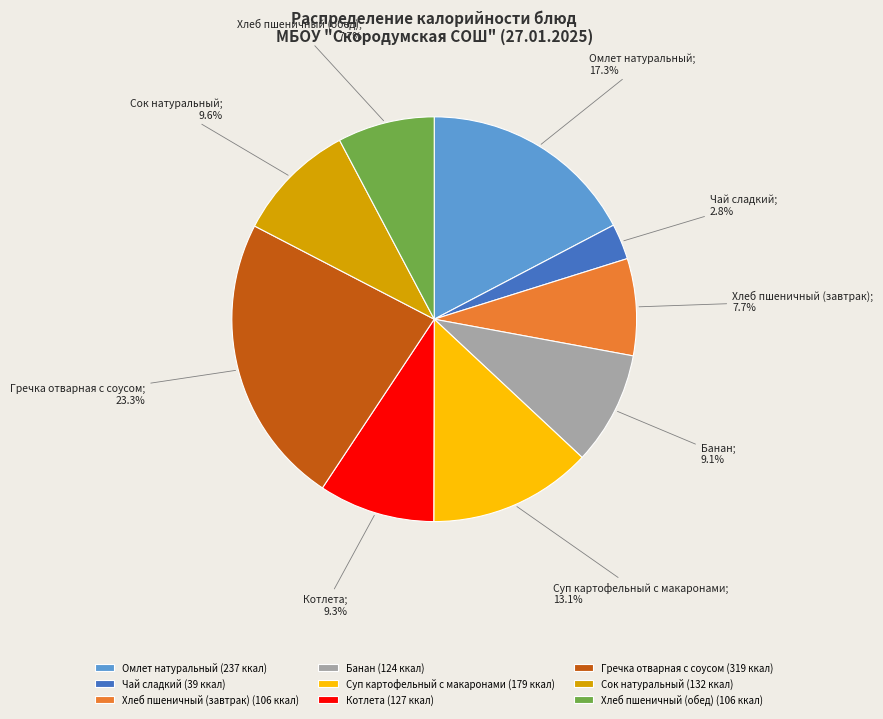

True or false: Чай сладкий accounts for 13% of the total.

False